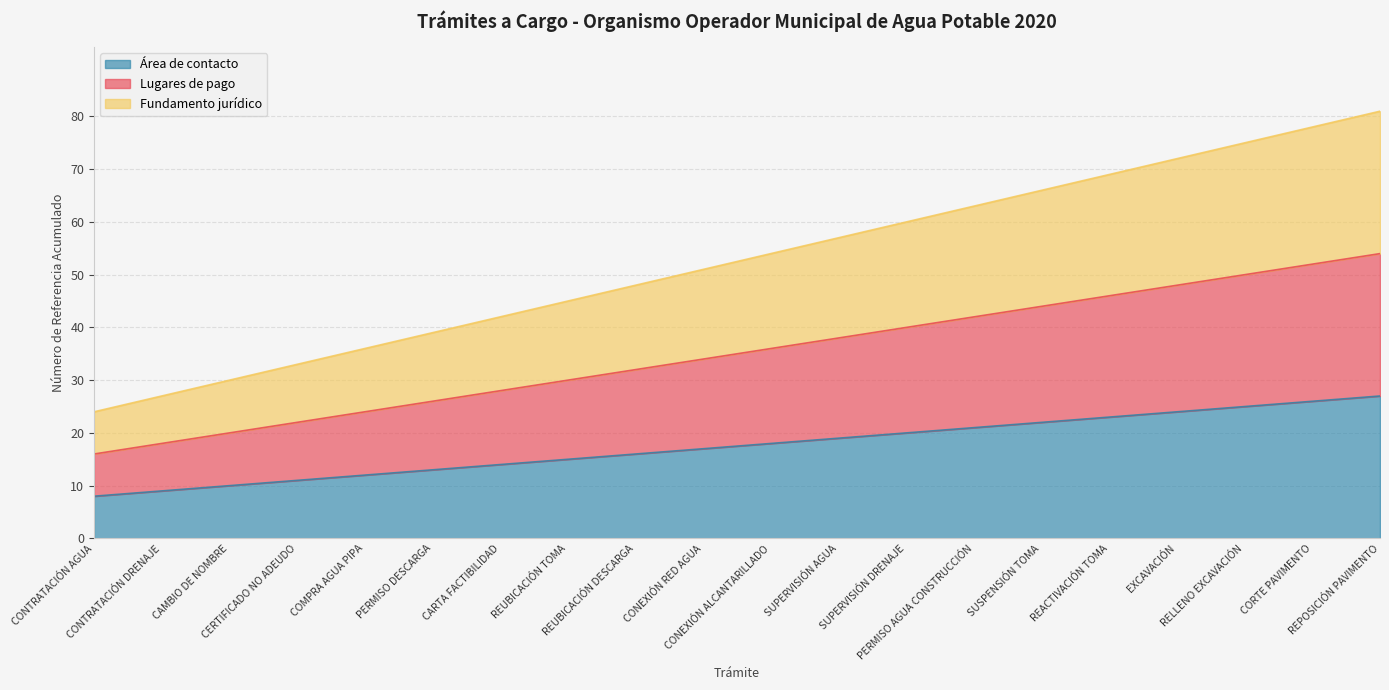

Reading left to right, transcribe all the data shown in this chart.

Área de contacto: CONTRATACIÓN AGUA=8	CONTRATACIÓN DRENAJE=9	CAMBIO DE NOMBRE=10	CERTIFICADO NO ADEUDO=11	COMPRA AGUA PIPA=12	PERMISO DESCARGA=13	CARTA FACTIBILIDAD=14	REUBICACIÓN TOMA=15	REUBICACIÓN DESCARGA=16	CONEXIÓN RED AGUA=17	CONEXIÓN ALCANTARILLADO=18	SUPERVISIÓN AGUA=19	SUPERVISIÓN DRENAJE=20	PERMISO AGUA CONSTRUCCIÓN=21	SUSPENSIÓN TOMA=22	REACTIVACIÓN TOMA=23	EXCAVACIÓN=24	RELLENO EXCAVACIÓN=25	CORTE PAVIMENTO=26	REPOSICIÓN PAVIMENTO=27
Lugares de pago: CONTRATACIÓN AGUA=16	CONTRATACIÓN DRENAJE=18	CAMBIO DE NOMBRE=20	CERTIFICADO NO ADEUDO=22	COMPRA AGUA PIPA=24	PERMISO DESCARGA=26	CARTA FACTIBILIDAD=28	REUBICACIÓN TOMA=30	REUBICACIÓN DESCARGA=32	CONEXIÓN RED AGUA=34	CONEXIÓN ALCANTARILLADO=36	SUPERVISIÓN AGUA=38	SUPERVISIÓN DRENAJE=40	PERMISO AGUA CONSTRUCCIÓN=42	SUSPENSIÓN TOMA=44	REACTIVACIÓN TOMA=46	EXCAVACIÓN=48	RELLENO EXCAVACIÓN=50	CORTE PAVIMENTO=52	REPOSICIÓN PAVIMENTO=54
Fundamento jurídico: CONTRATACIÓN AGUA=24	CONTRATACIÓN DRENAJE=27	CAMBIO DE NOMBRE=30	CERTIFICADO NO ADEUDO=33	COMPRA AGUA PIPA=36	PERMISO DESCARGA=39	CARTA FACTIBILIDAD=42	REUBICACIÓN TOMA=45	REUBICACIÓN DESCARGA=48	CONEXIÓN RED AGUA=51	CONEXIÓN ALCANTARILLADO=54	SUPERVISIÓN AGUA=57	SUPERVISIÓN DRENAJE=60	PERMISO AGUA CONSTRUCCIÓN=63	SUSPENSIÓN TOMA=66	REACTIVACIÓN TOMA=69	EXCAVACIÓN=72	RELLENO EXCAVACIÓN=75	CORTE PAVIMENTO=78	REPOSICIÓN PAVIMENTO=81